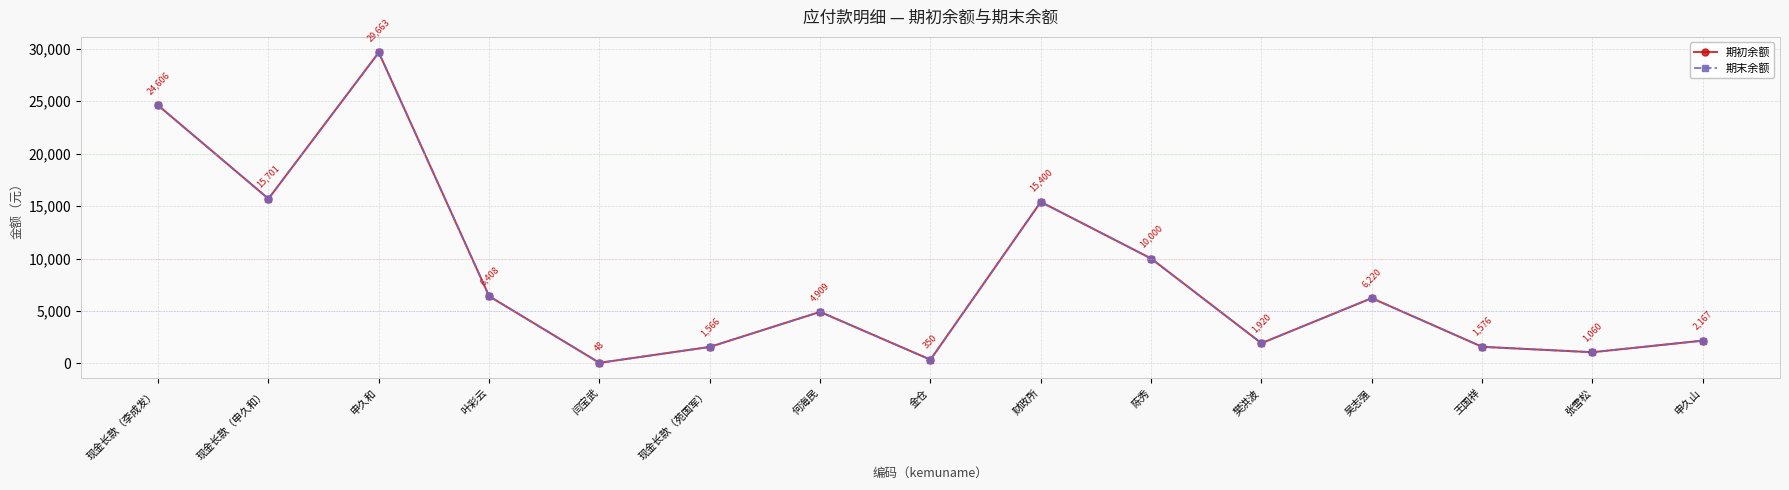

Reading left to right, transcribe all the data shown in this chart.

期初余额: 现金长款（李成发）=24606.3	现金长款（申久和）=15701.2	申久和=29662.5	叶彩云=6408.3	闫宝武=47.8	现金长款（苑国军）=1565.8	何海民=4909.0	金仓=350.1	财政所=15400.0	陈秀=10000.0	樊洪波=1920.0	吴志强=6220.0	王国祥=1576.0	张雪松=1060.0	申久山=2166.8
期末余额: 现金长款（李成发）=24606.3	现金长款（申久和）=15701.2	申久和=29662.5	叶彩云=6408.3	闫宝武=47.8	现金长款（苑国军）=1565.8	何海民=4909.0	金仓=350.1	财政所=15400.0	陈秀=10000.0	樊洪波=1920.0	吴志强=6220.0	王国祥=1576.0	张雪松=1060.0	申久山=2166.8